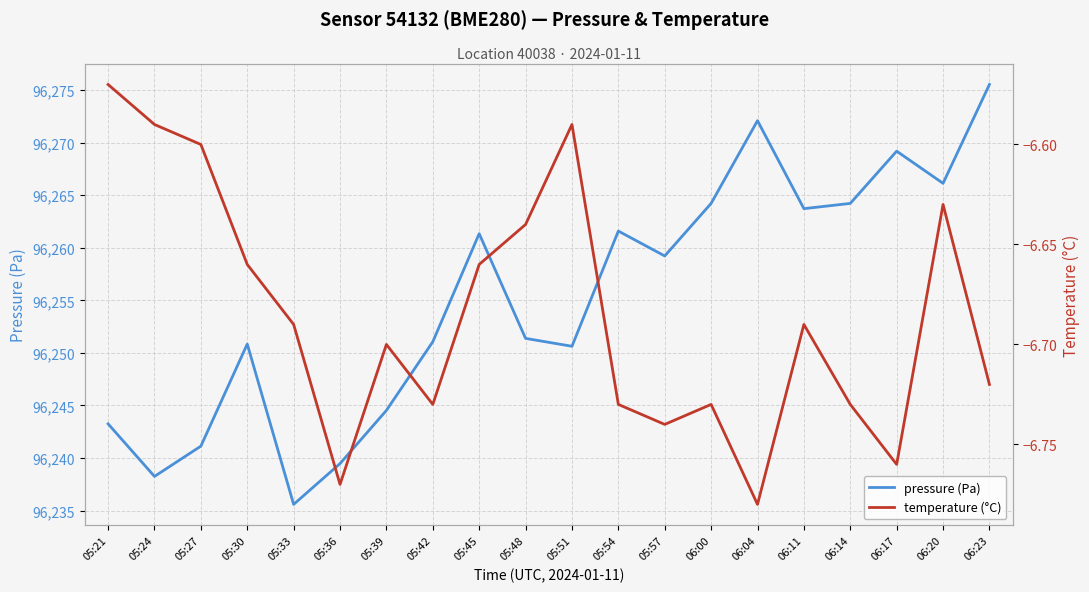

What is the label of the 1st point from the left?

05:21